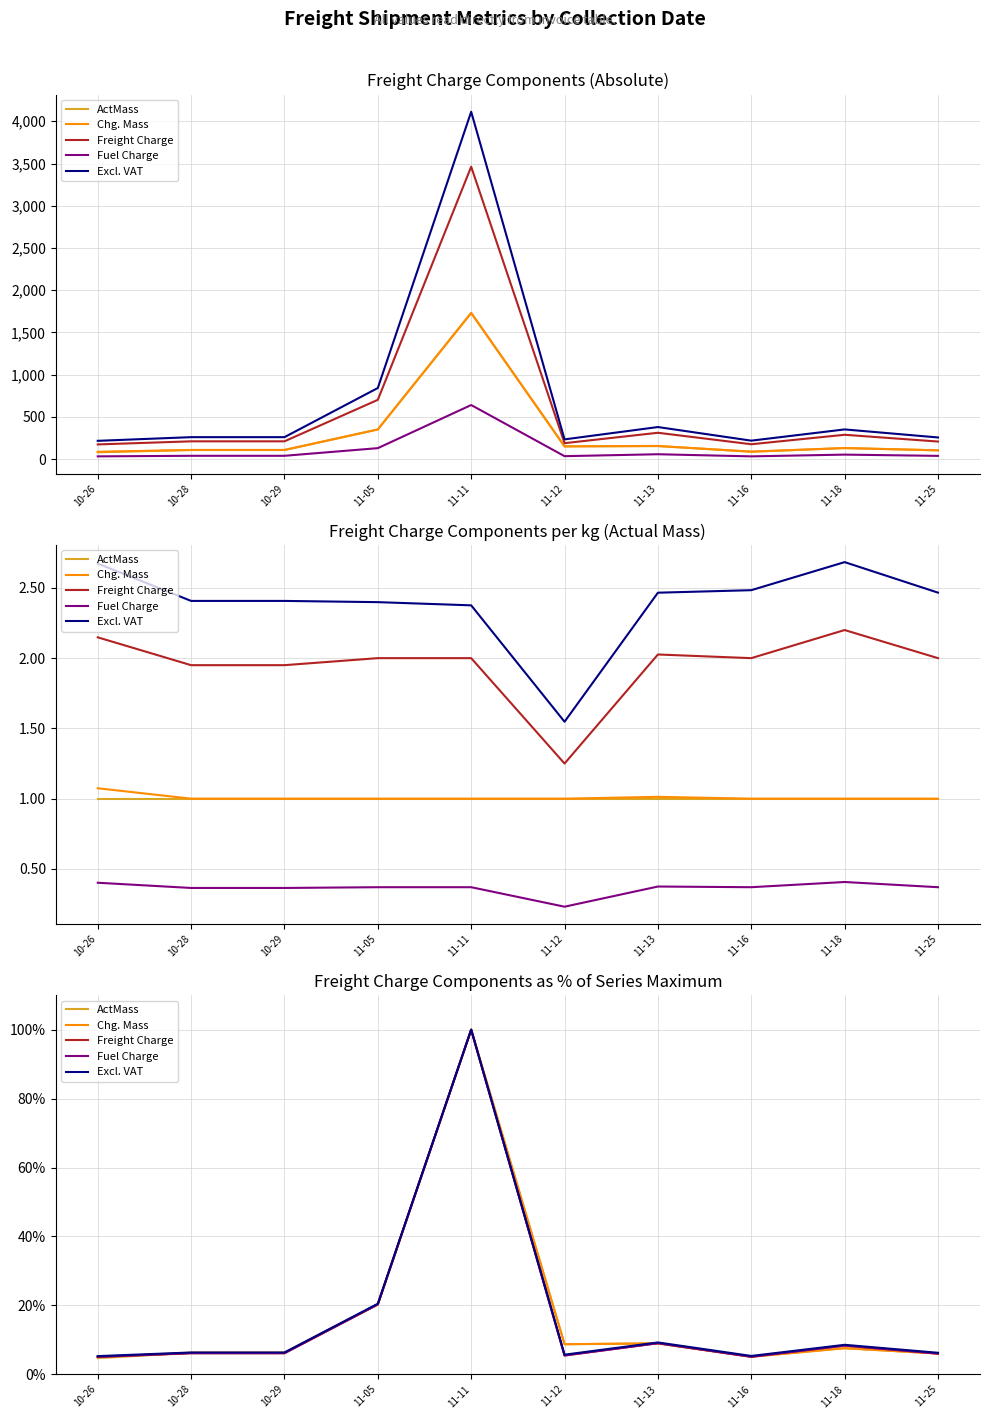

Reading left to right, what are all the values shown in this chart?

ActMass: 4.7	6.2	6.2	20.3	100.0	8.7	8.9	5.1	7.6	6.0
Chg. Mass: 5.0	6.2	6.2	20.3	100.0	8.7	9.0	5.1	7.6	6.0
Freight Charge: 5.0	6.1	6.1	20.3	100.0	5.5	9.0	5.1	8.3	6.0
Fuel Charge: 5.1	6.1	6.1	20.3	100.0	5.5	9.0	5.1	8.3	6.0
Excl. VAT: 5.3	6.3	6.3	20.5	100.0	5.7	9.2	5.3	8.5	6.2